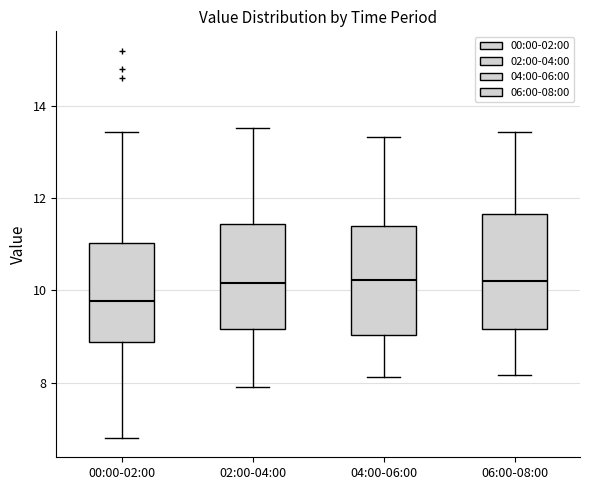

Reading left to right, read every box against the y-axis: the position of its median line, the range the box covers, and the ends of its whiskers. The values are not printed on the chart, so give them approximately, as read against the axis.

00:00-02:00: median 9.8, box 8.8 to 11.0, whiskers 6.8 to 13.4
02:00-04:00: median 10.2, box 9.2 to 11.4, whiskers 8.0 to 13.6
04:00-06:00: median 10.2, box 9.0 to 11.4, whiskers 8.2 to 13.4
06:00-08:00: median 10.2, box 9.2 to 11.6, whiskers 8.2 to 13.4